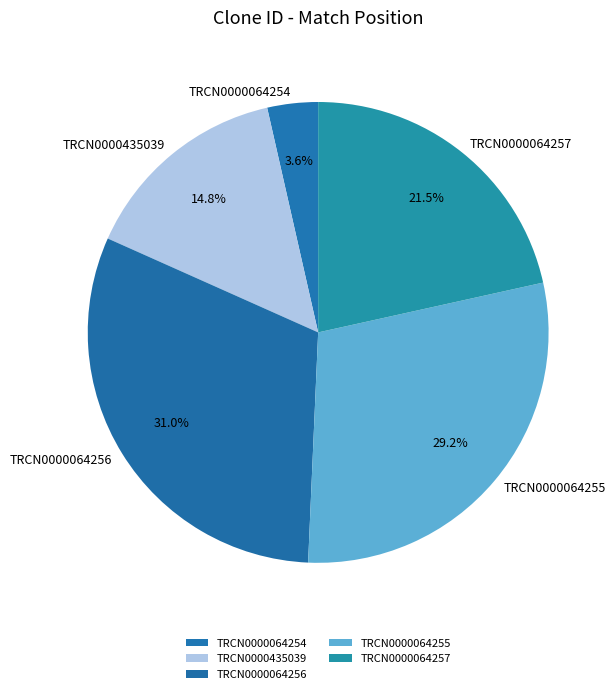

Which has a higher value, TRCN0000064256 or TRCN0000064255?

TRCN0000064256